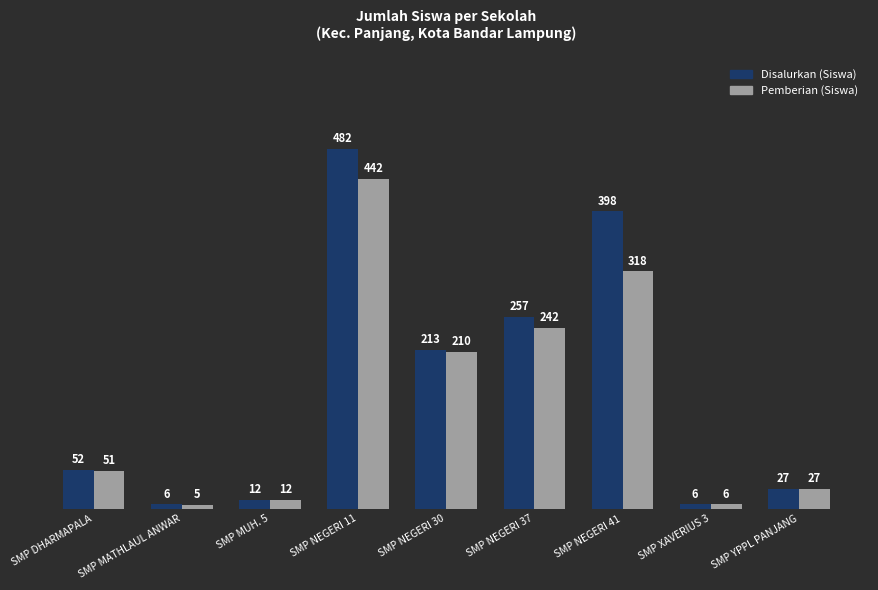

What is the label of the 8th bar from the left?

SMP XAVERIUS 3